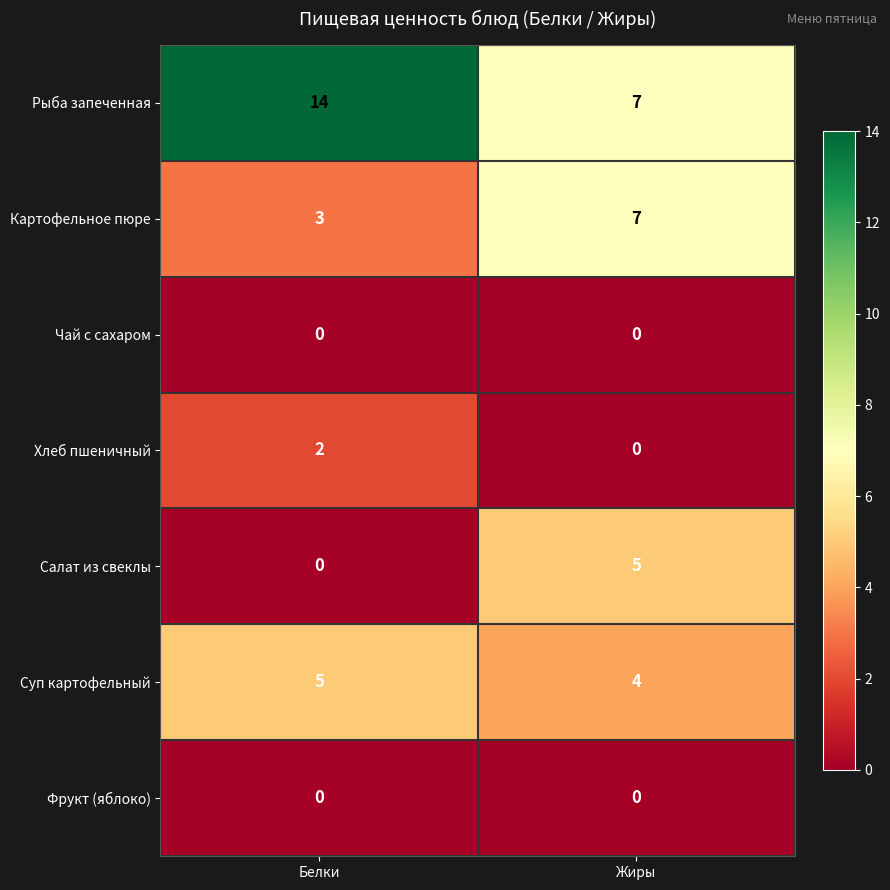

What is the greatest value displayed?

14